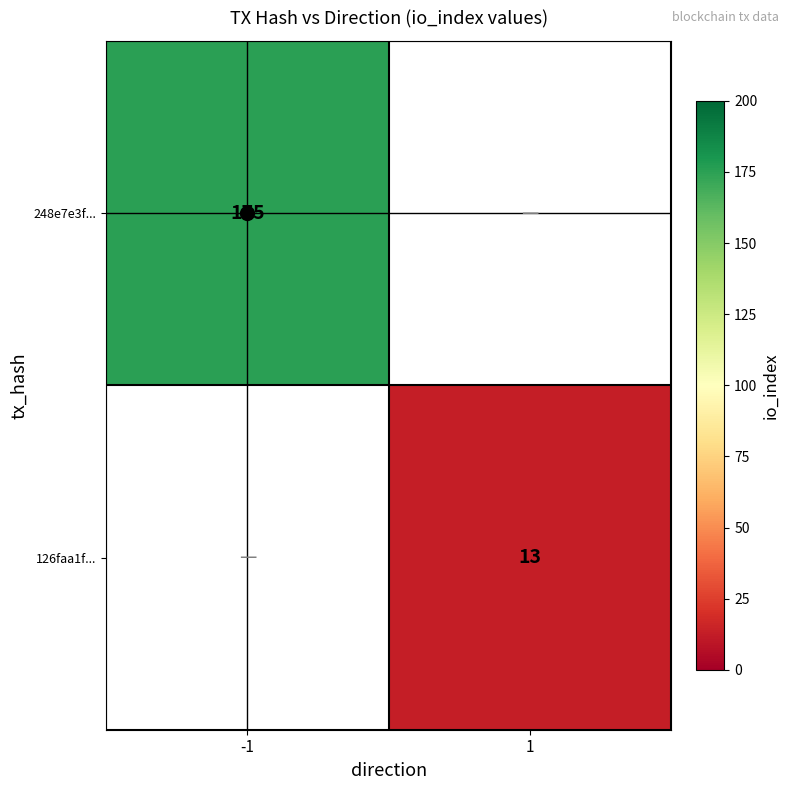

The 248e7e3f... series shows 175 at -1. True or false?

True